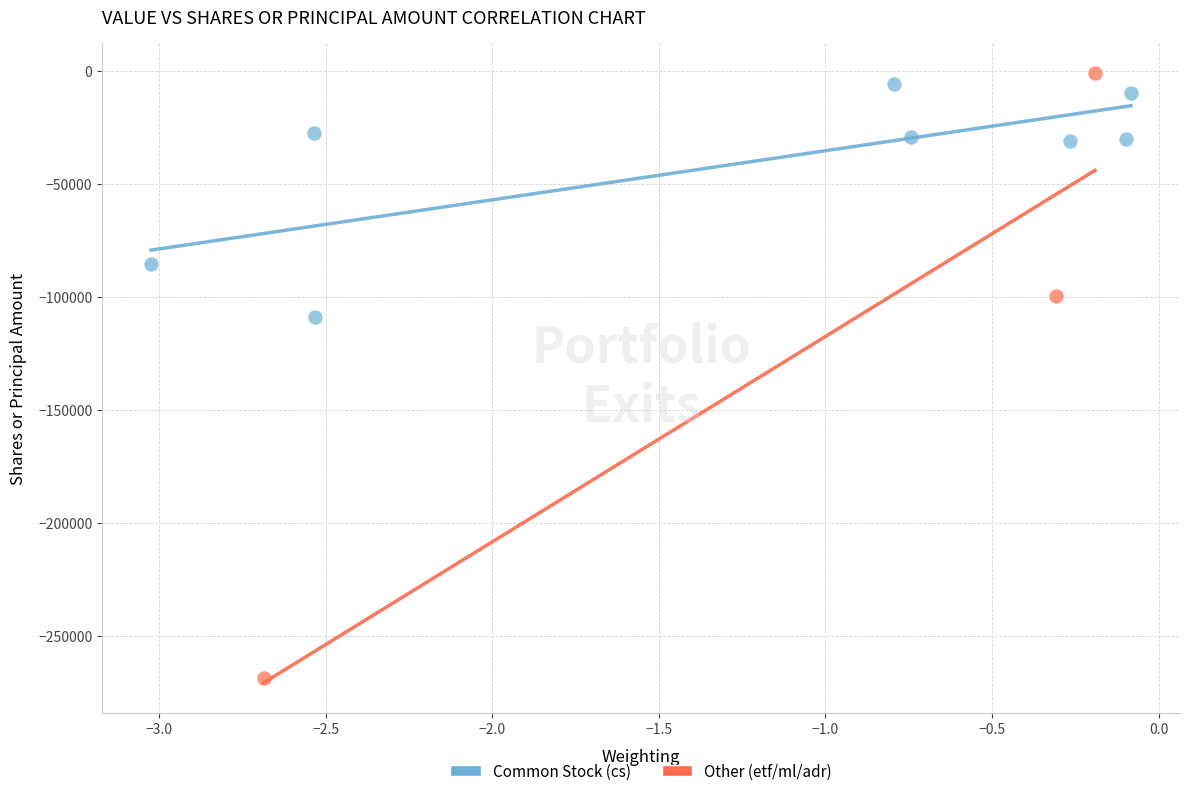

What are all the series names shown in the legend?

Common Stock (cs), Other (etf/ml/adr)